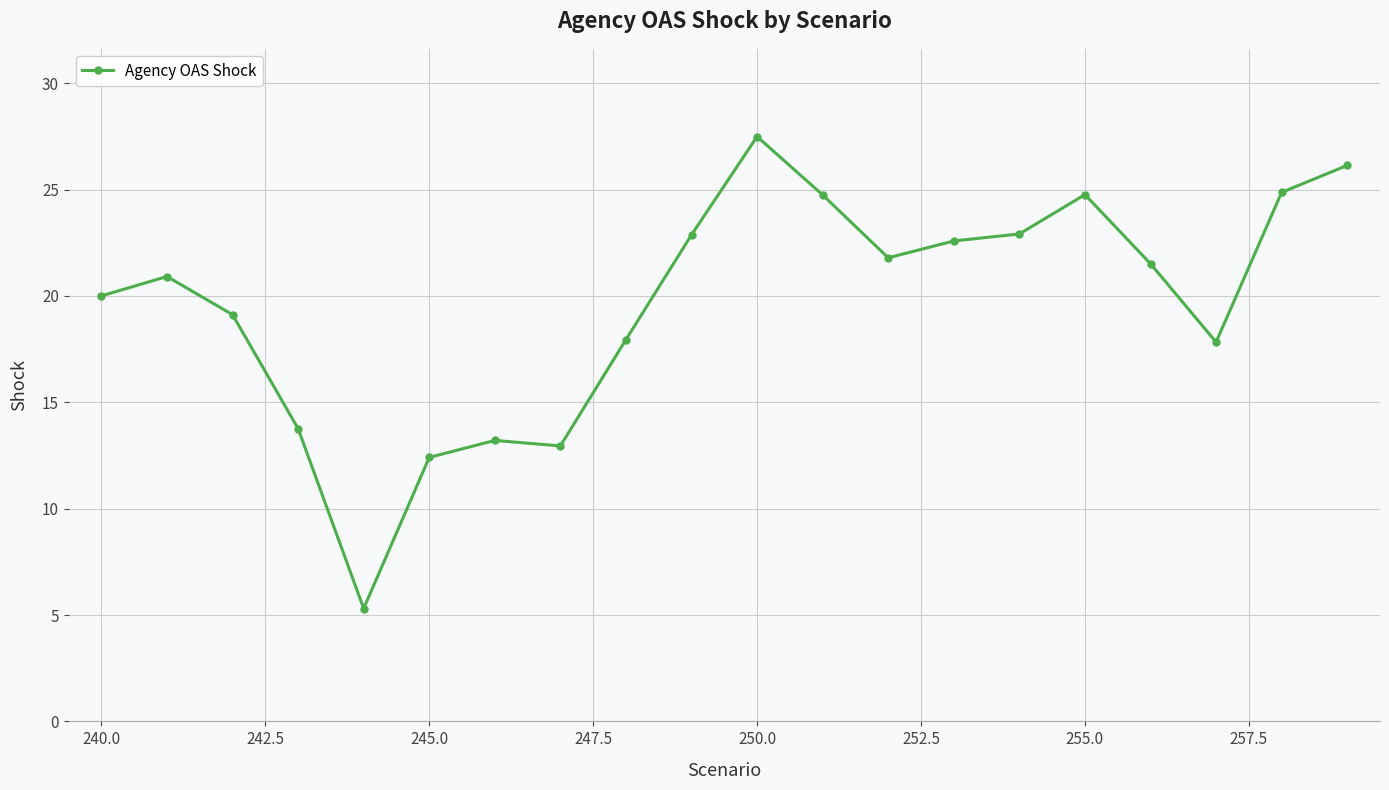

What is the maximum value shown in the chart?

27.5